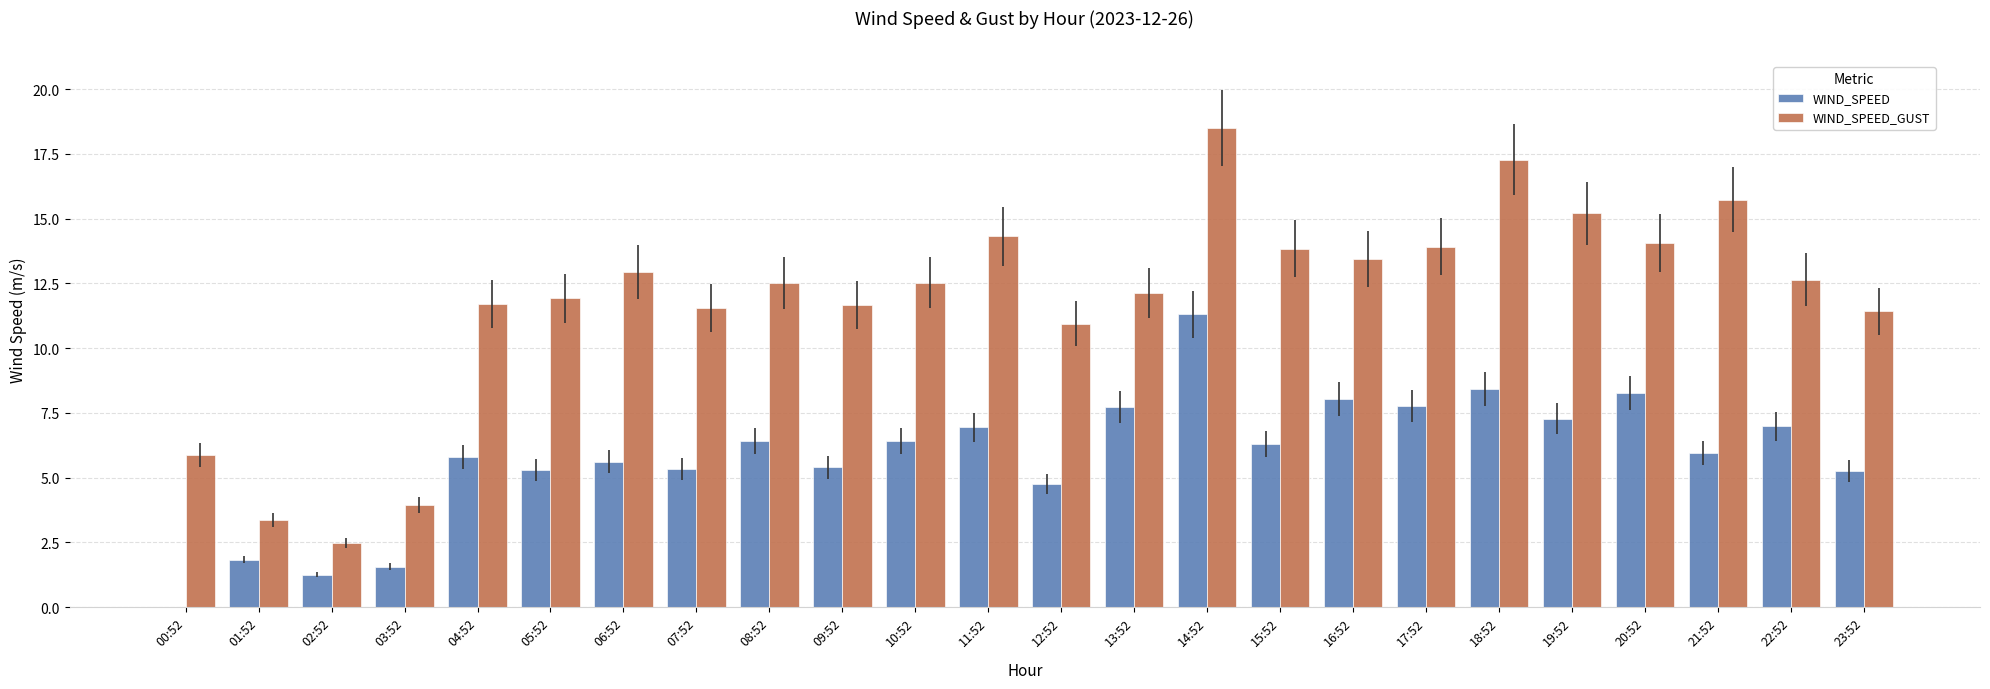

Is it true that WIND_SPEED equals 4.0 at 10:52?

False